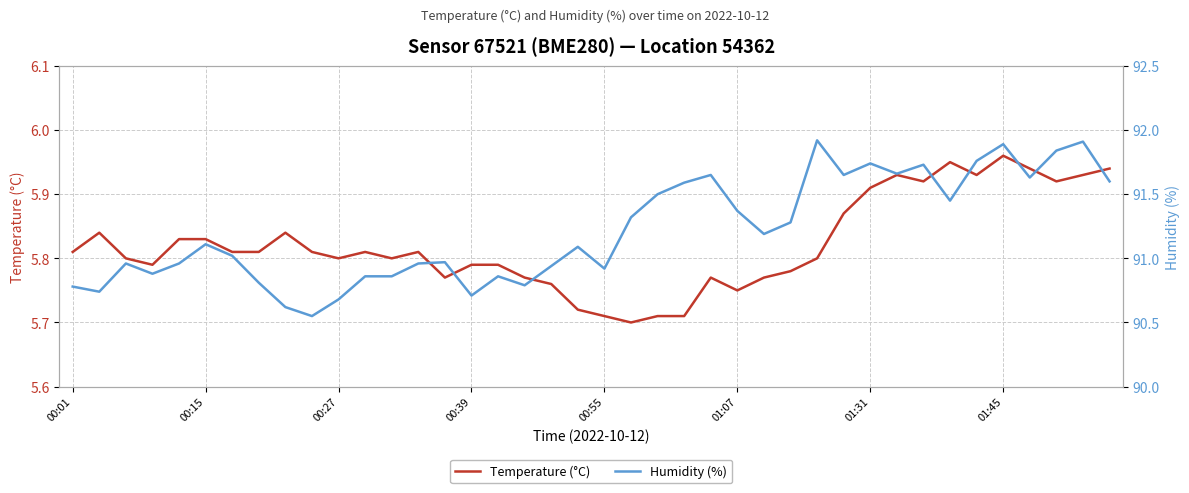

What position from the left is 01:31?

7